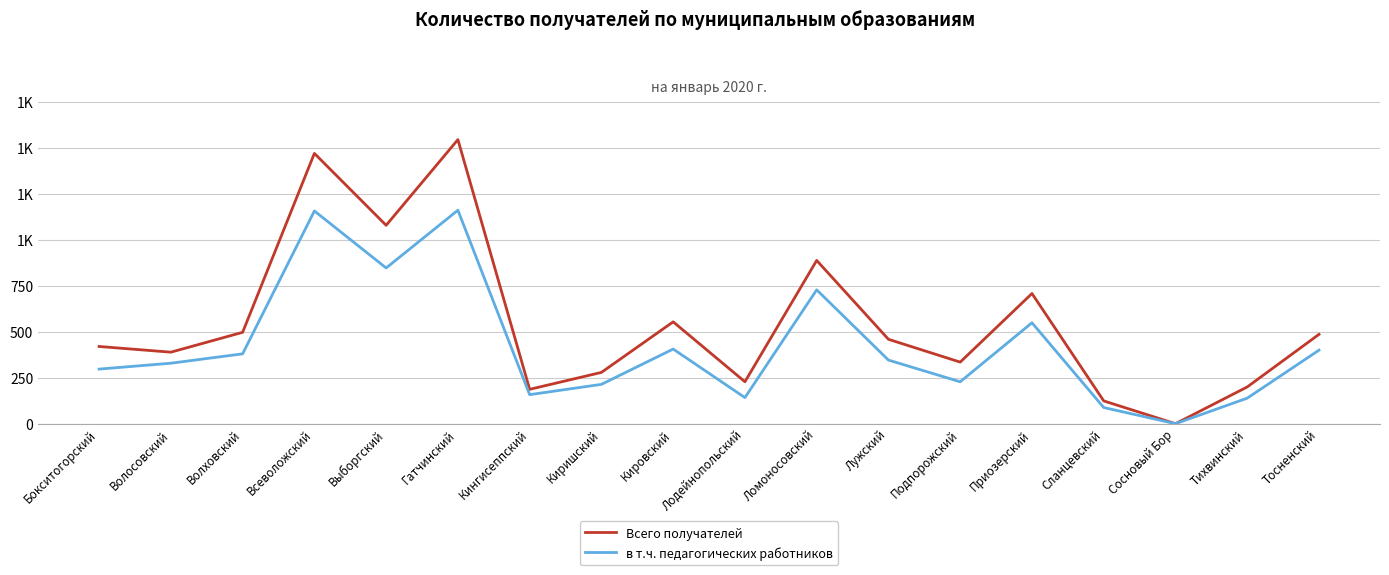

What is the difference between the second highest and minimum values in the в т.ч. педагогических работников series?

1157